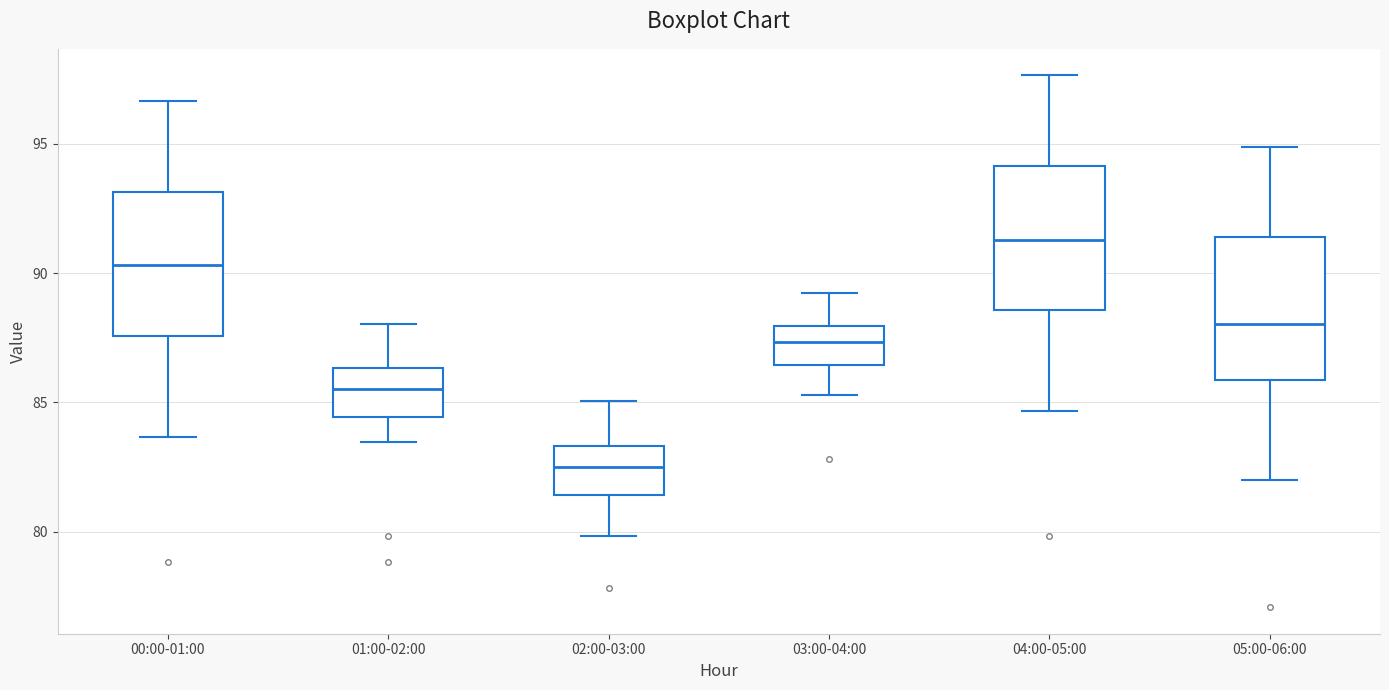

Reading left to right, transcribe this box plot: for each box, give where its median line is, the range the box spans, and where its two whiskers end, as read against the y-axis. The values are not printed on the chart, so give them approximately, as read against the axis.

00:00-01:00: median 90.5, box 87.5 to 93.0, whiskers 83.5 to 96.5
01:00-02:00: median 85.5, box 84.5 to 86.5, whiskers 83.5 to 88.0
02:00-03:00: median 82.5, box 81.5 to 83.5, whiskers 80.0 to 85.0
03:00-04:00: median 87.5, box 86.5 to 88.0, whiskers 85.5 to 89.5
04:00-05:00: median 91.5, box 88.5 to 94.0, whiskers 84.5 to 97.5
05:00-06:00: median 88.0, box 86.0 to 91.5, whiskers 82.0 to 95.0